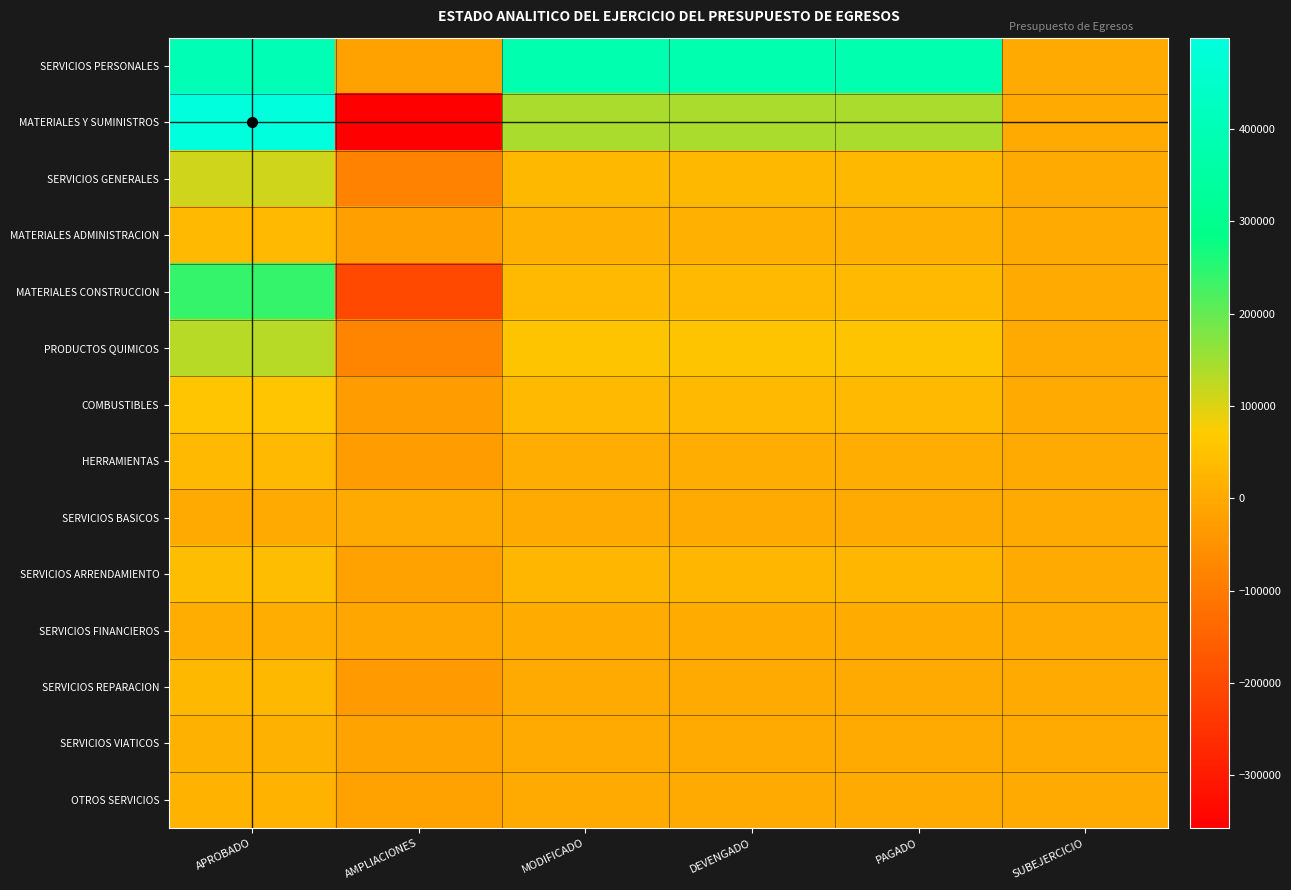

How many distinct data groups are displayed?

14